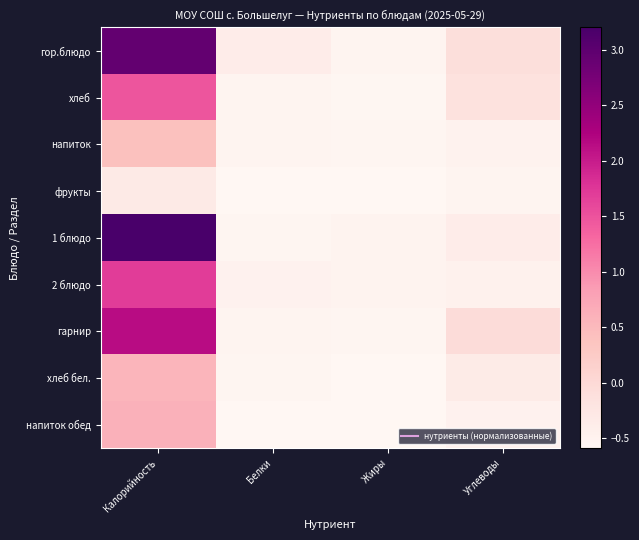

Reading left to right, transcribe all the data shown in this chart.

гор.блюдо: Калорийность=2.9	Белки=-0.4	Жиры=-0.5	Углеводы=-0.1
хлеб: Калорийность=1.5	Белки=-0.5	Жиры=-0.6	Углеводы=-0.2
напиток: Калорийность=0.4	Белки=-0.5	Жиры=-0.6	Углеводы=-0.5
фрукты: Калорийность=-0.3	Белки=-0.6	Жиры=-0.6	Углеводы=-0.5
1 блюдо: Калорийность=3.2	Белки=-0.6	Жиры=-0.5	Углеводы=-0.4
2 блюдо: Калорийность=1.7	Белки=-0.5	Жиры=-0.5	Углеводы=-0.5
гарнир: Калорийность=2.1	Белки=-0.5	Жиры=-0.6	Углеводы=-0.1
хлеб бел.: Калорийность=0.6	Белки=-0.6	Жиры=-0.6	Углеводы=-0.3
напиток обед: Калорийность=0.6	Белки=-0.6	Жиры=-0.6	Углеводы=-0.5